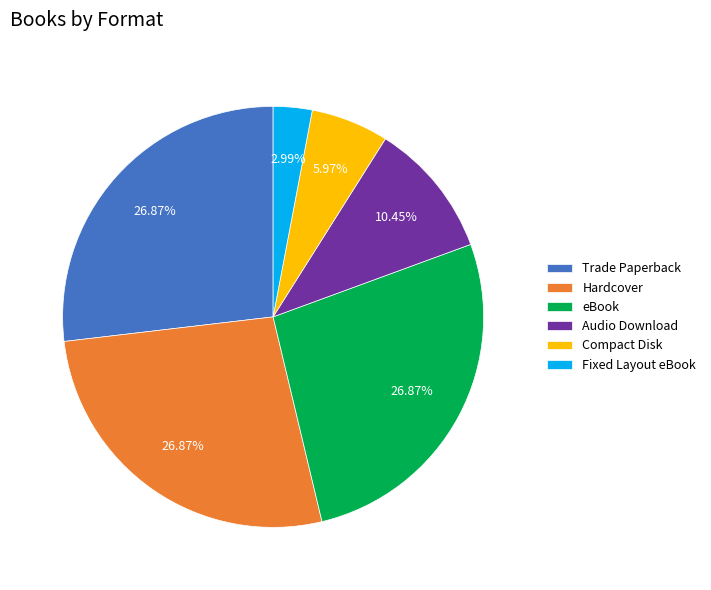

To the nearest percent, what portion does eBook represent?

27%